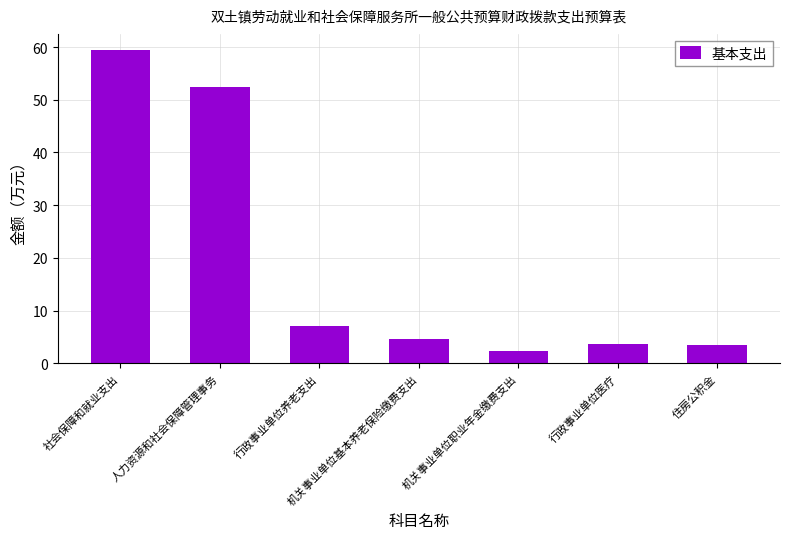

Approximately how many times larger is the value at 机关事业单位基本养老保险缴费支出 compared to 行政事业单位养老支出?

0.7